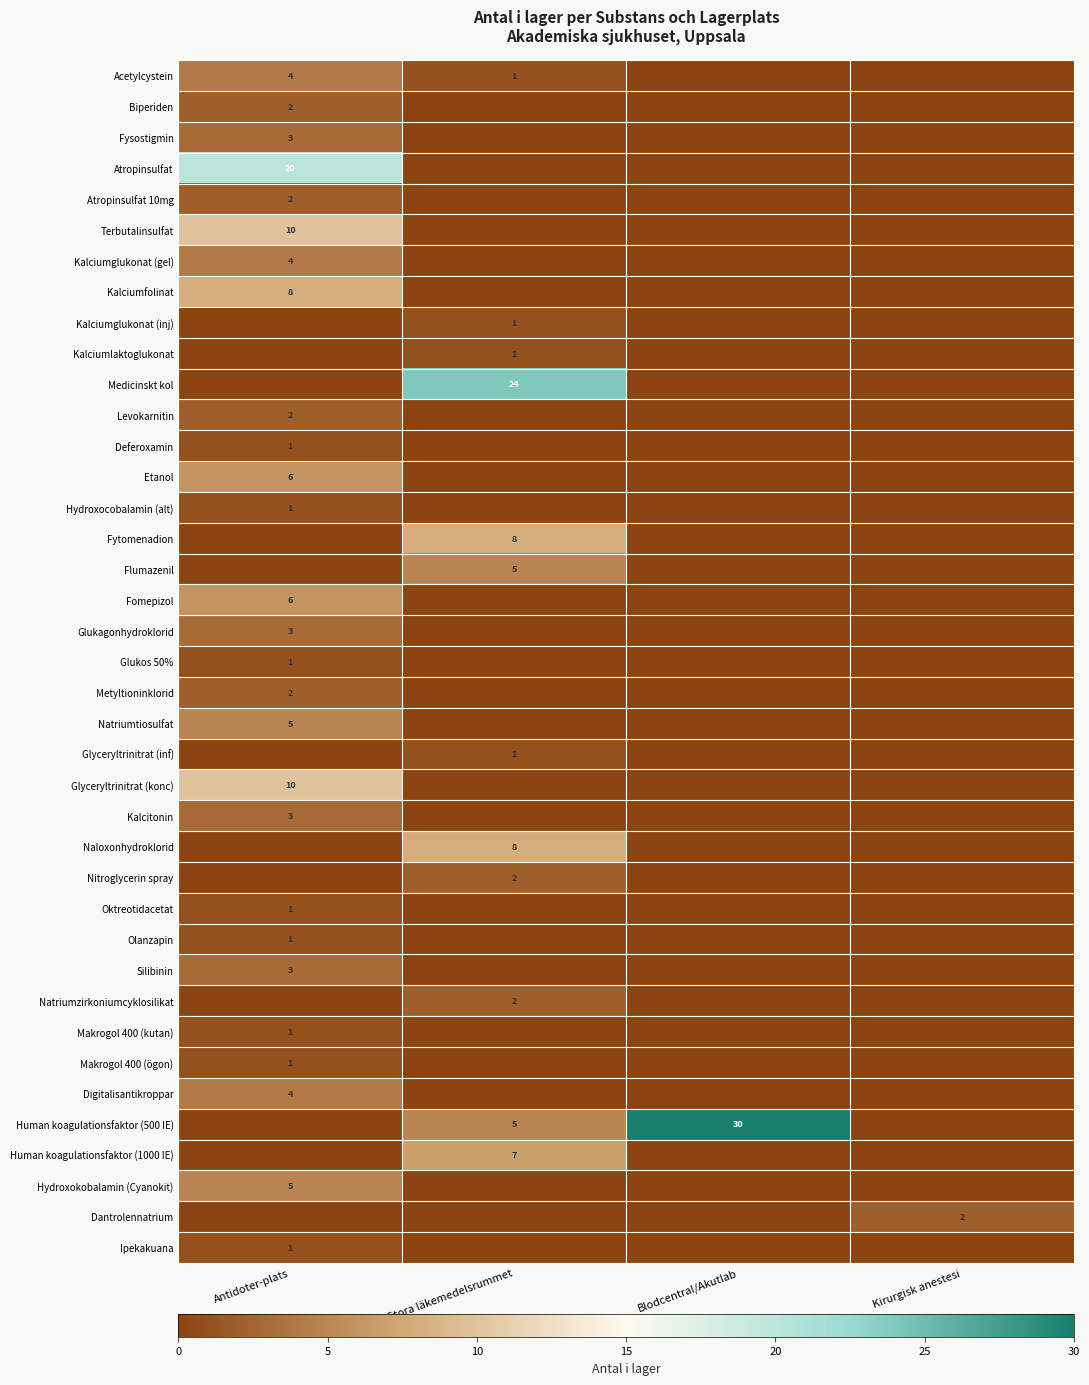

The Glyceryltrinitrat (inf) series shows 1 at Stora läkemedelsrummet. True or false?

True